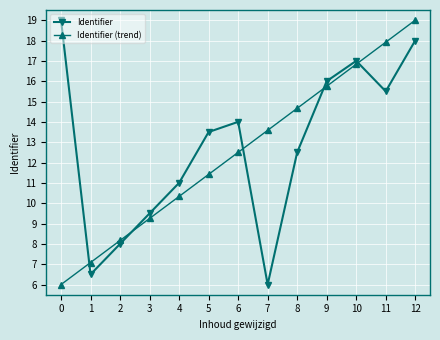

True or false: Identifier (trend) has a value of 11.4 at 5.

True